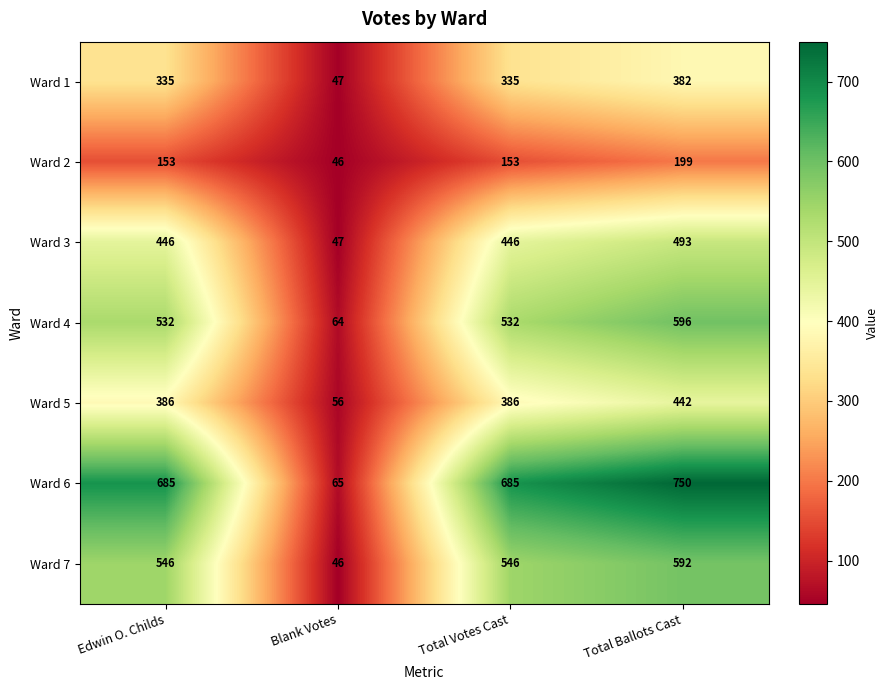

What is the difference between the Ward 5 values at Edwin O. Childs and Blank Votes?

330